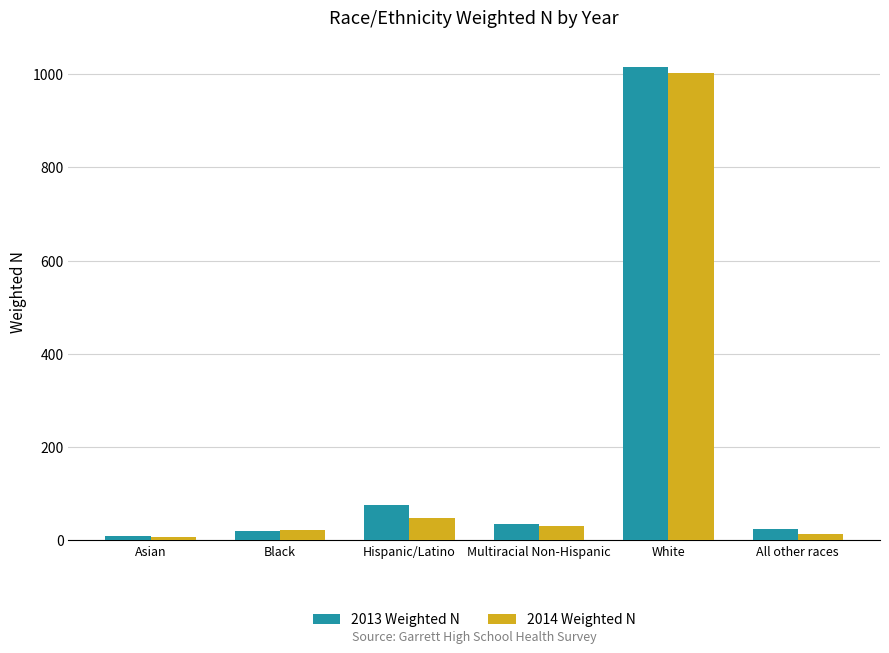

What is the difference between the 2013 Weighted N values at Asian and Black?

11